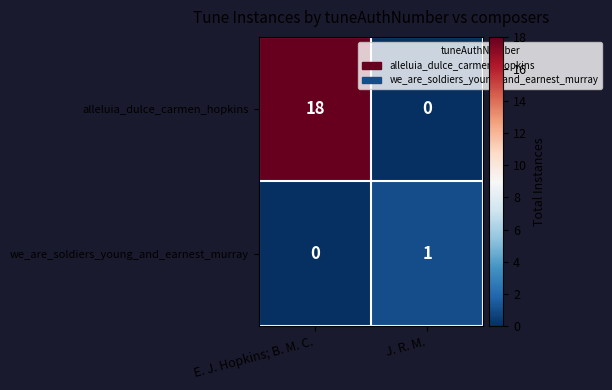

What is the sum of the alleluia_dulce_carmen_hopkins values at E. J. Hopkins; B. M. C. and J. R. M.?

18